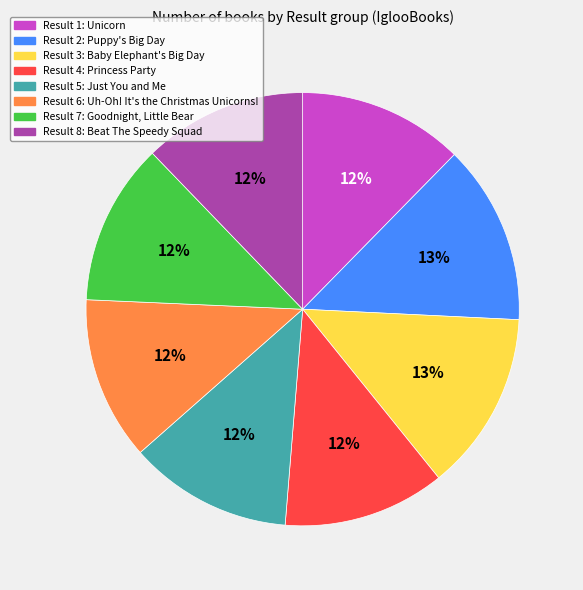

To the nearest percent, what is the difference between the largest and smallest slice percentages?

1%